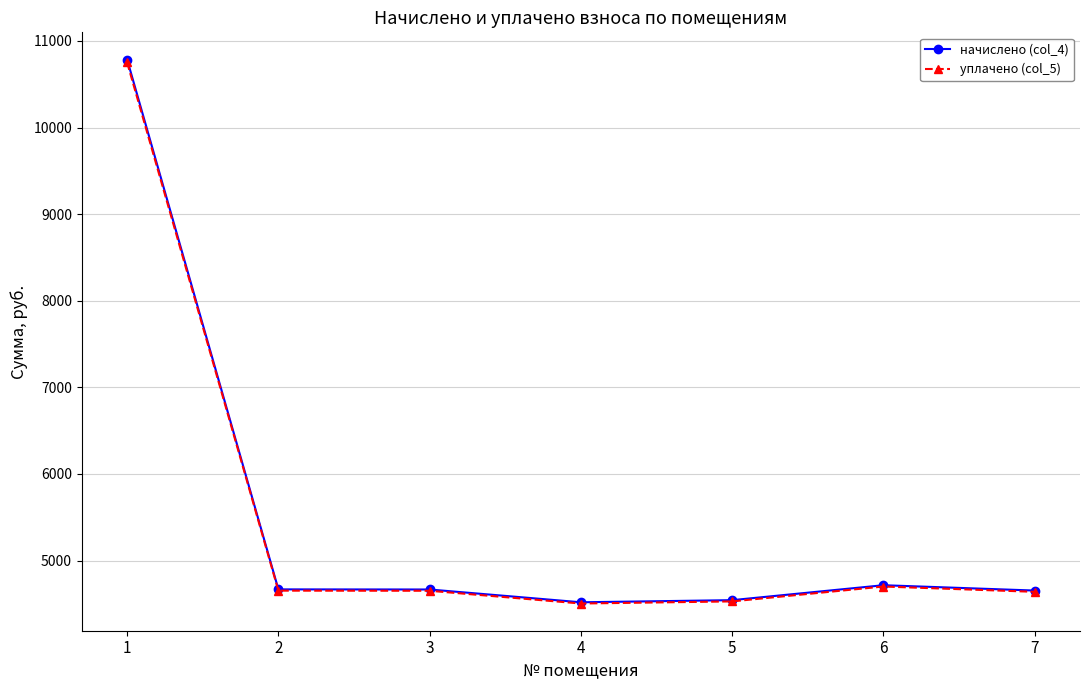

True or false: начислено (col_4) and уплачено (col_5) cross at least once.

False